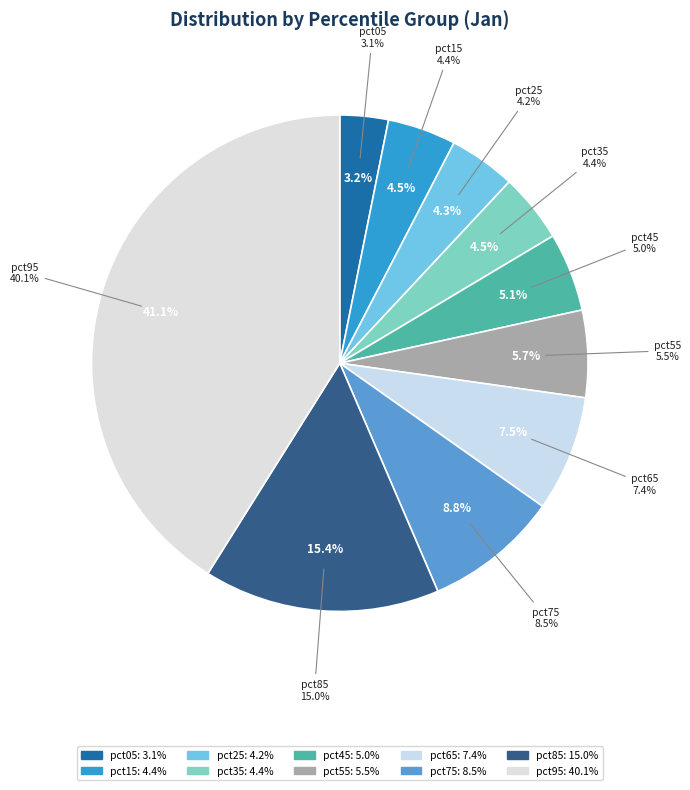

Rank the categories by value from highest to lowest.

pct95, pct85, pct75, pct65, pct55, pct45, pct35, pct15, pct25, pct05